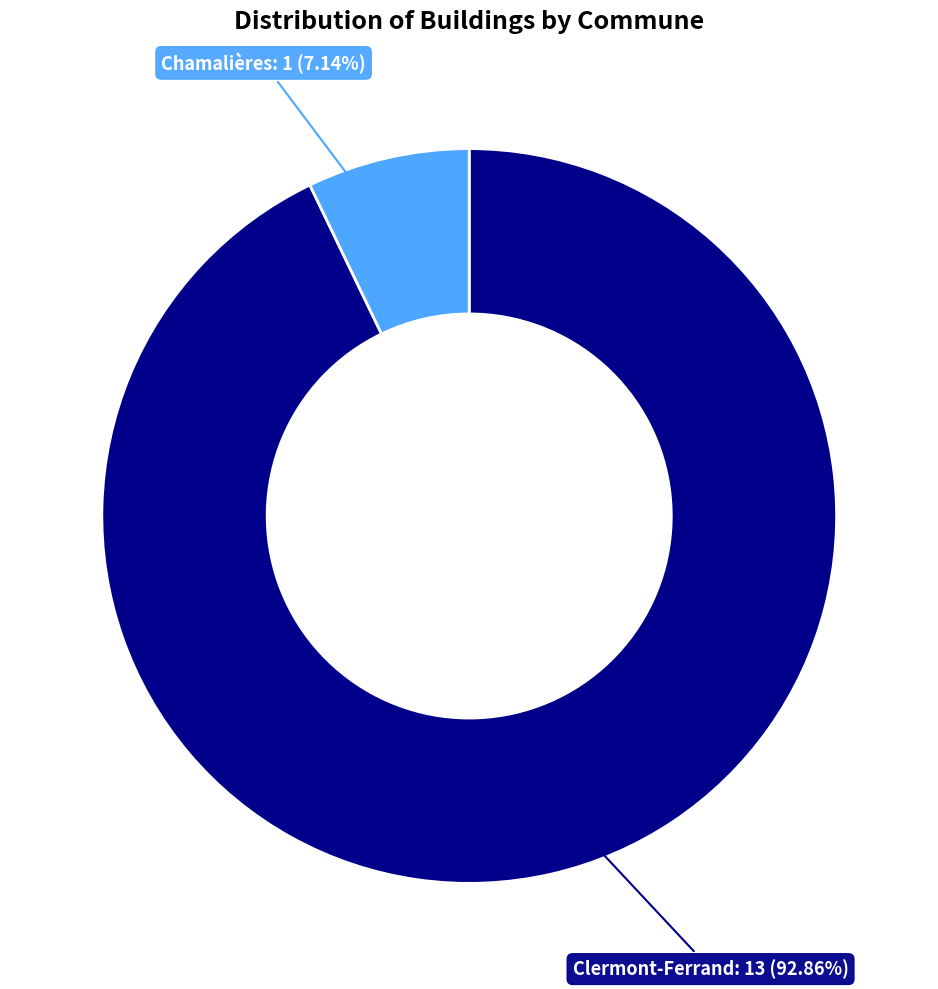

Does any single category account for the majority?

Yes